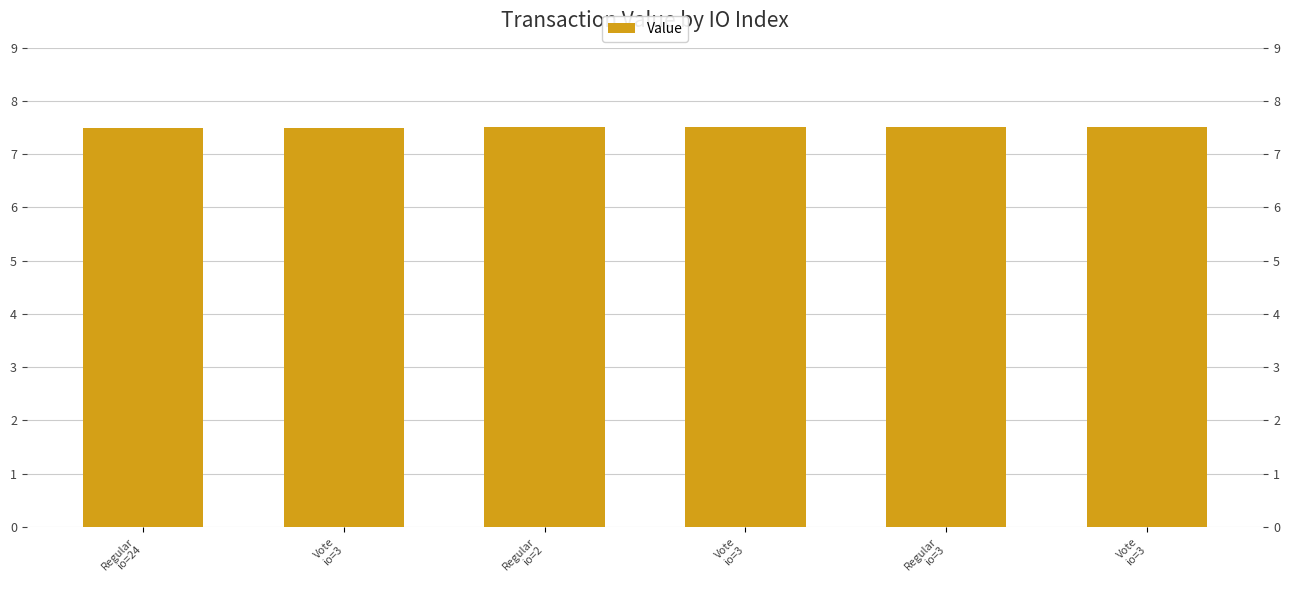

Reading left to right, list all the values displayed in this chart.

Regular
io=24=7.5	Vote
io=3=7.5	Regular
io=2=7.5	Vote
io=3=7.5	Regular
io=3=7.5	Vote
io=3=7.5